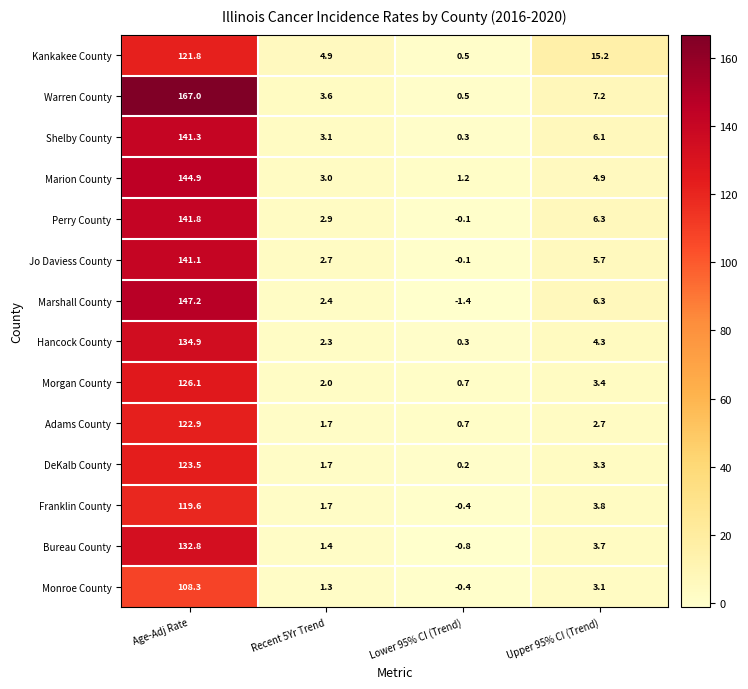

At Age-Adj Rate, list the series in order from largest to smallest.

Warren County, Marshall County, Marion County, Perry County, Shelby County, Jo Daviess County, Hancock County, Bureau County, Morgan County, DeKalb County, Adams County, Kankakee County, Franklin County, Monroe County